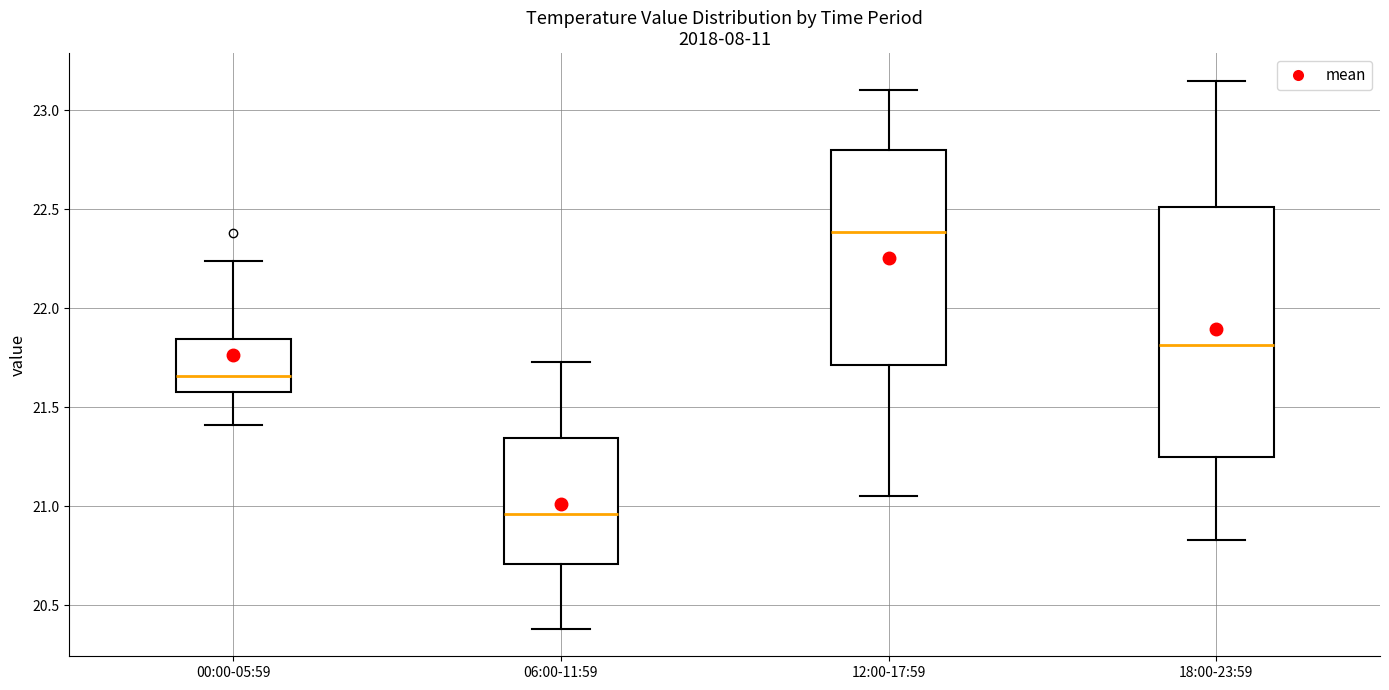

Which box is the tallest, from its lower edge to its upper edge?

18:00-23:59